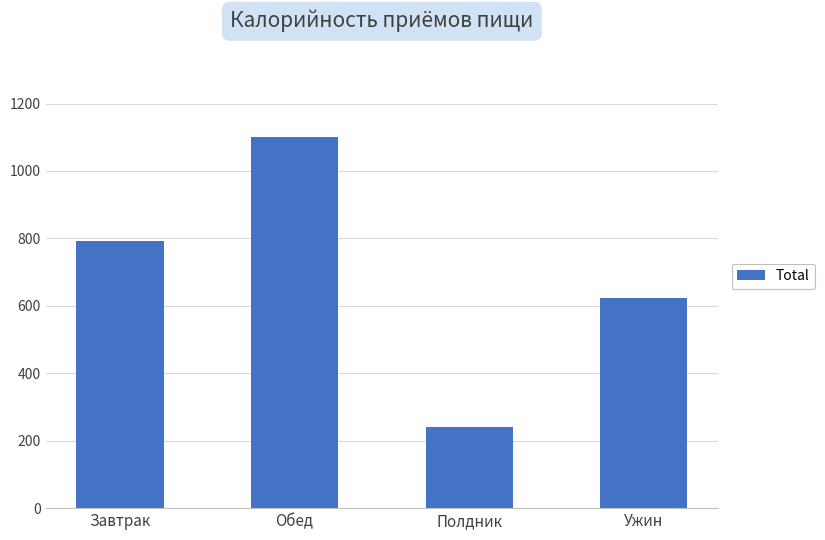

How many bars are there in total?

4